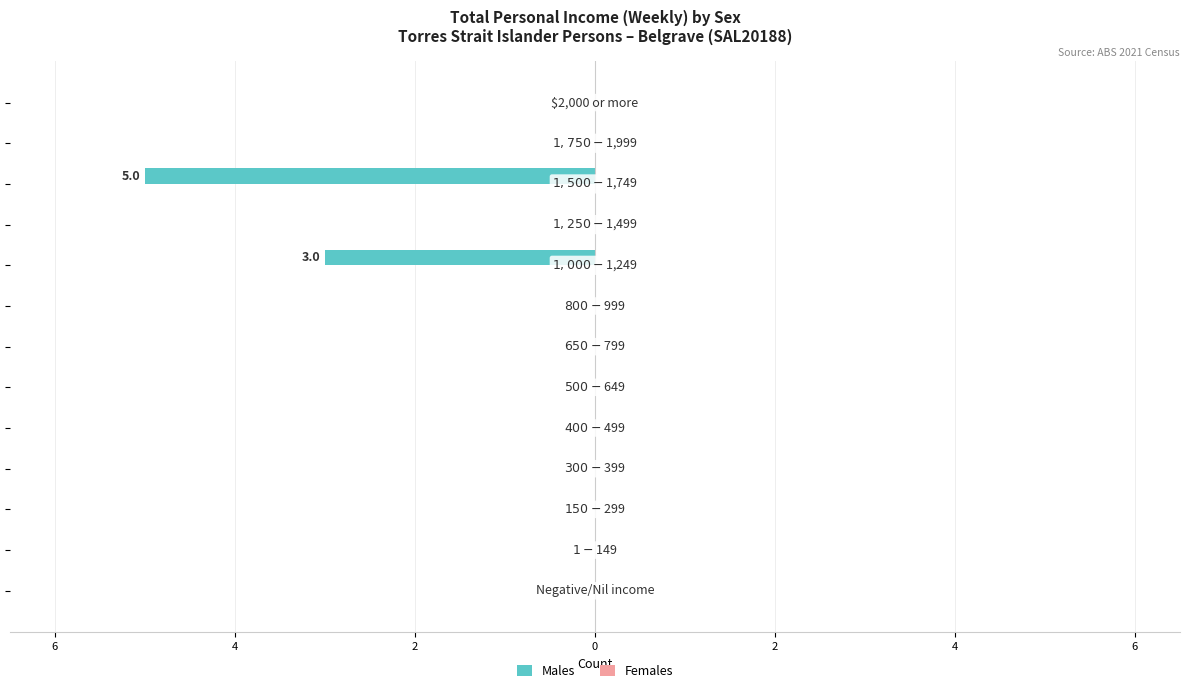

What is the minimum value shown in the chart?

-5.0